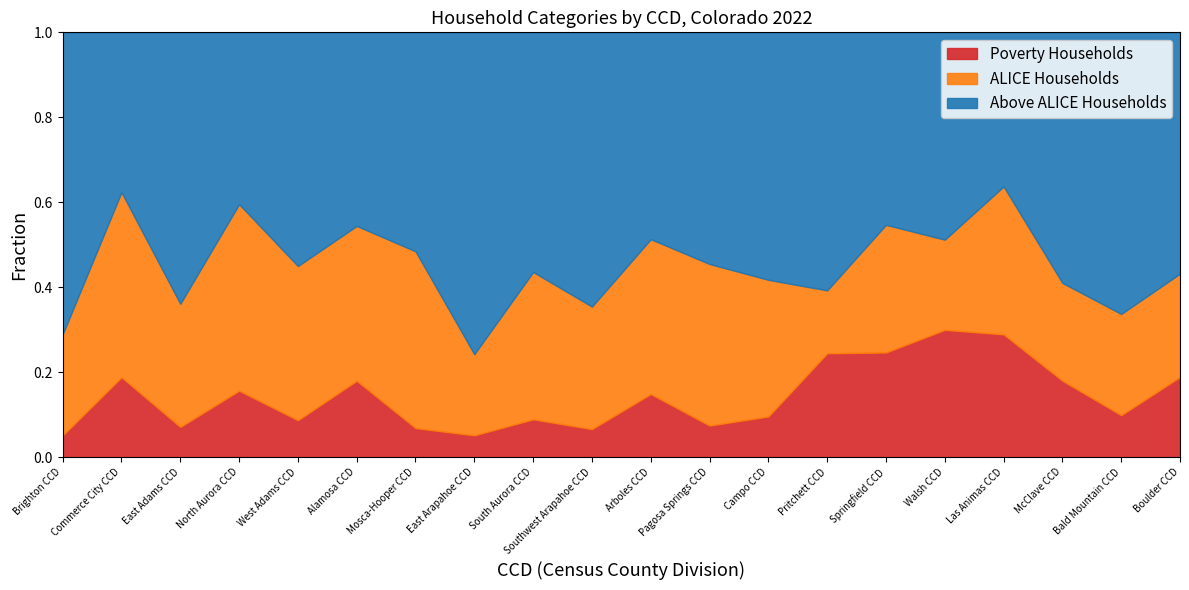

What position from the right is Bald Mountain CCD?

2